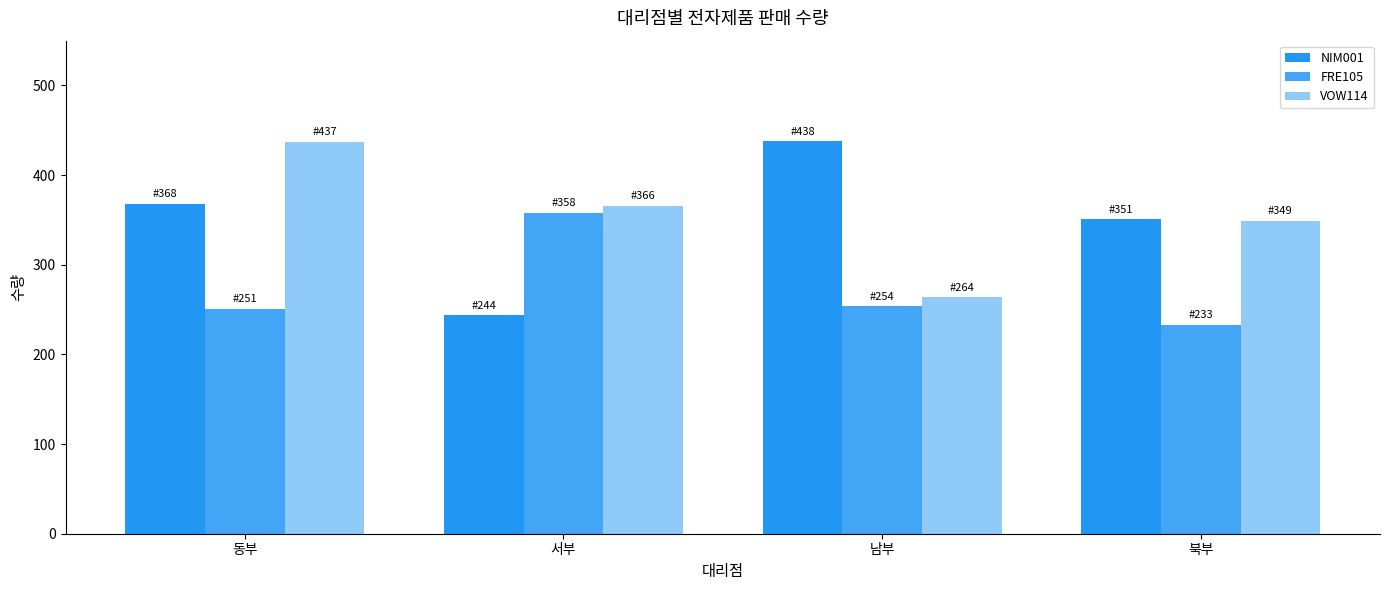

What is the greatest value displayed?

438